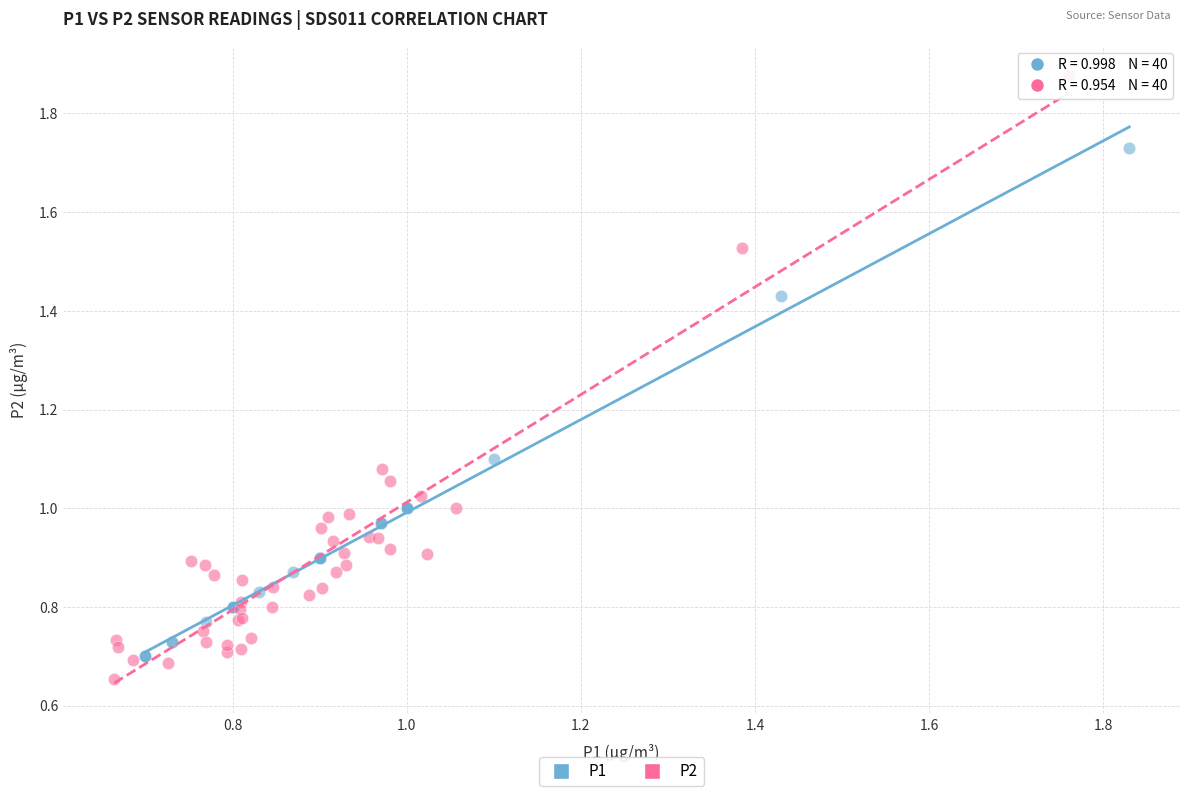

Which series contains the highest Y value?

P2